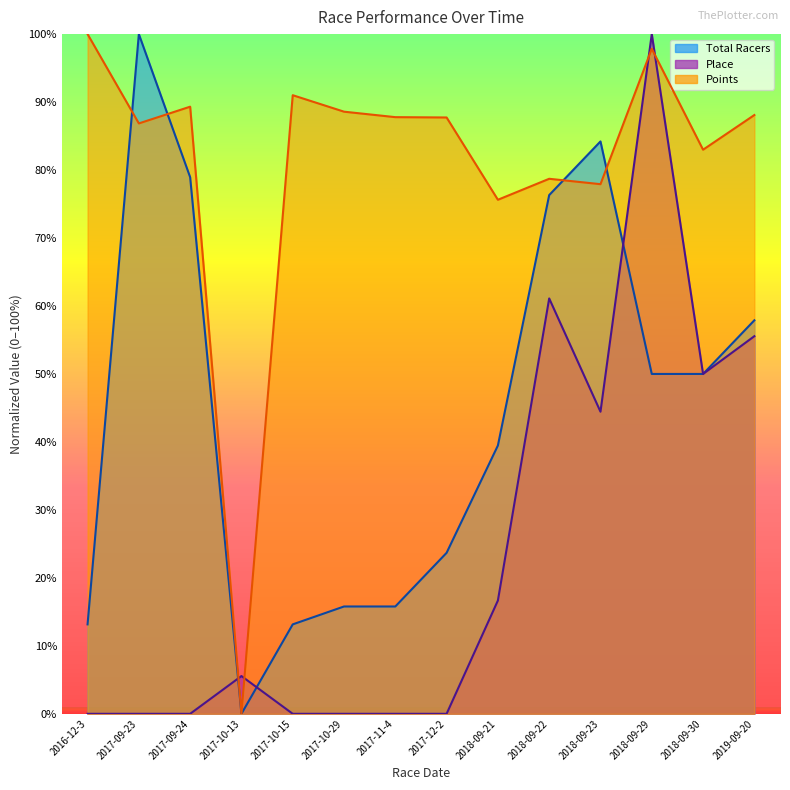

True or false: Points has a value of 115.1 at 2017-12-2.

False